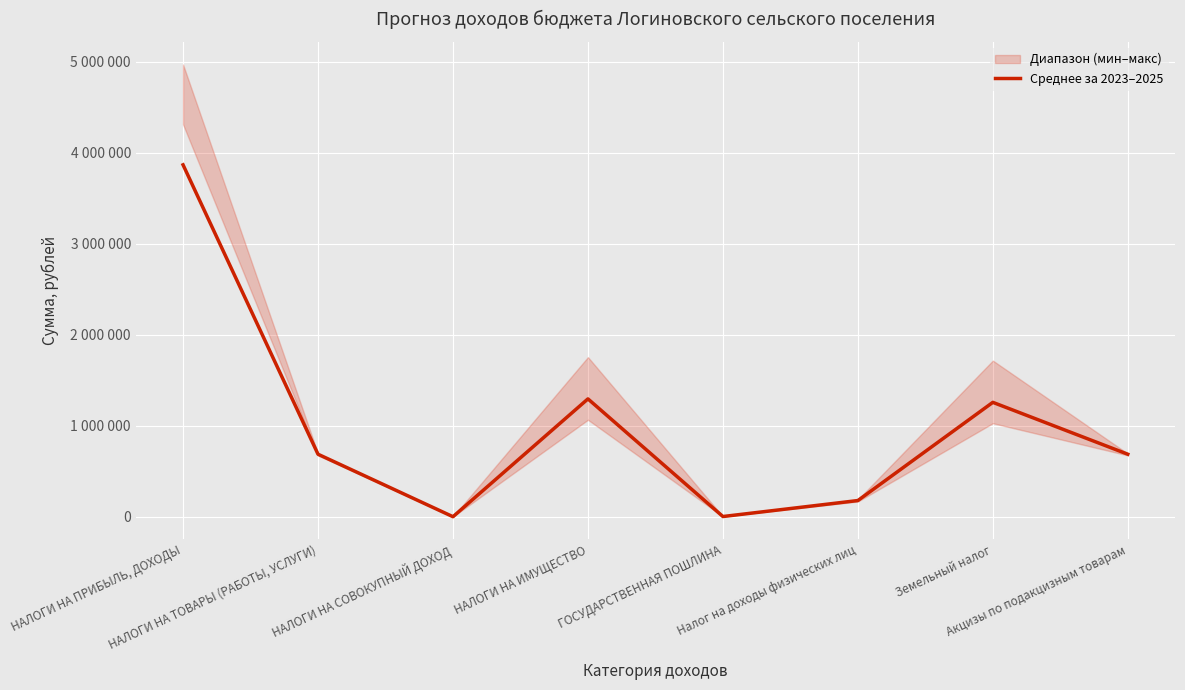

Approximately how many times larger is the value at НАЛОГИ НА ИМУЩЕСТВО compared to ГОСУДАРСТВЕННАЯ ПОШЛИНА?

259.5